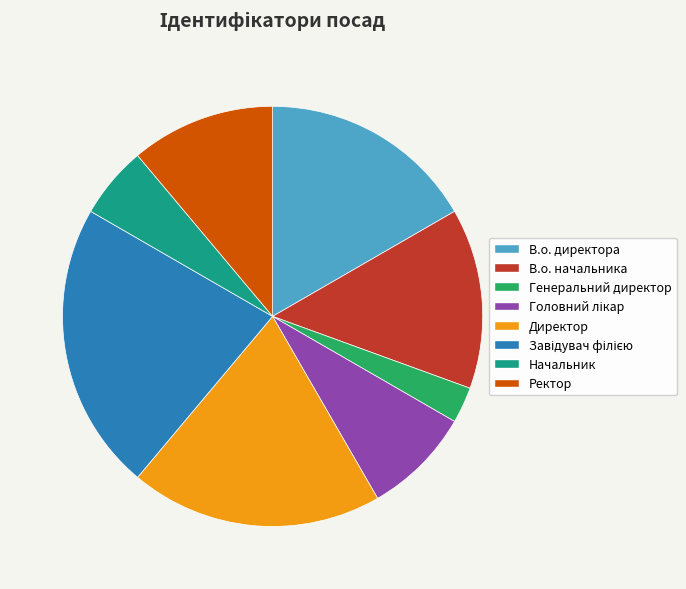

How many segments does this pie chart have?

8